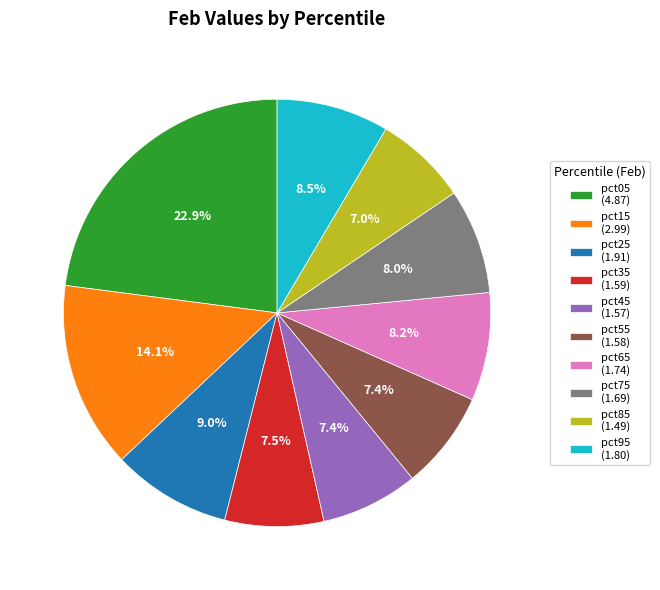

Does pct65 account for over 50% of the chart?

No